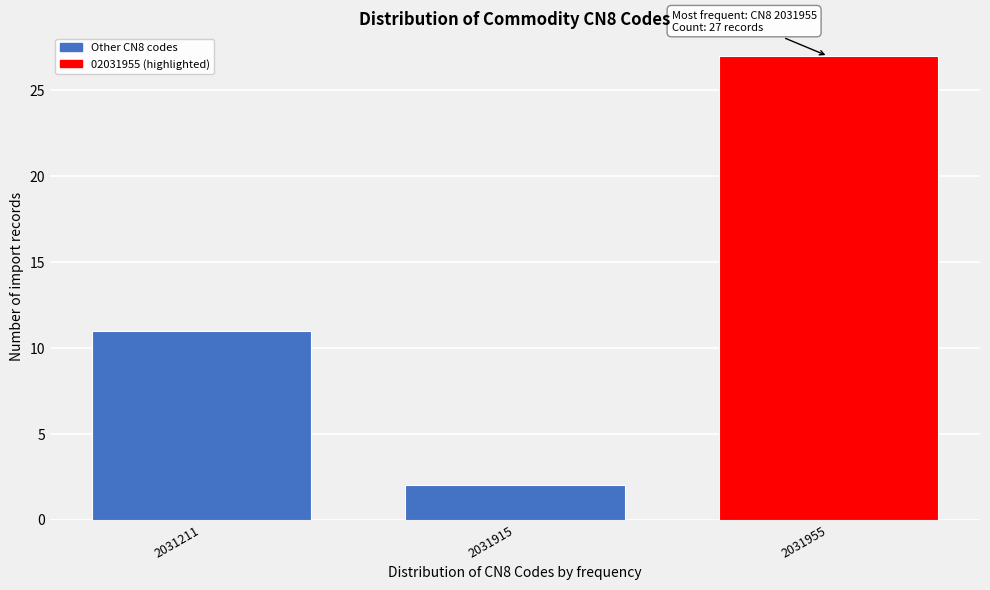

Reading right to left, list all the values displayed in this chart.

2031955=27	2031915=2	2031211=11